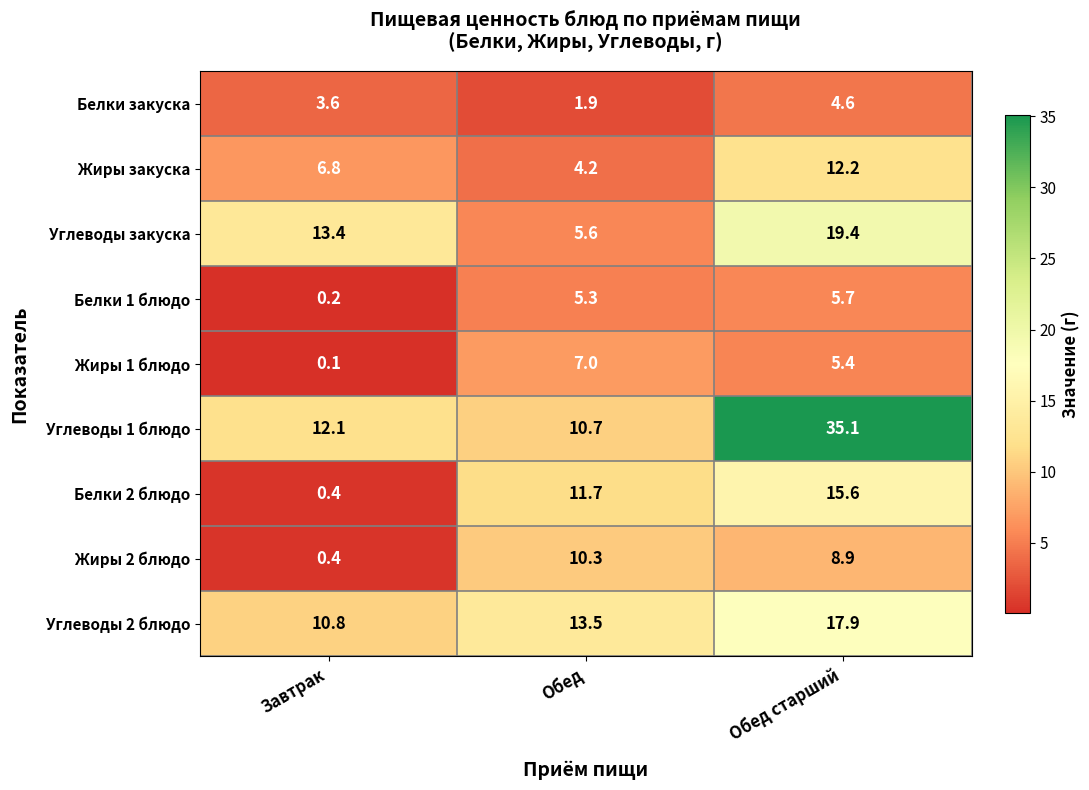

Which series has the largest range (max minus min)?

Углеводы 1 блюдо